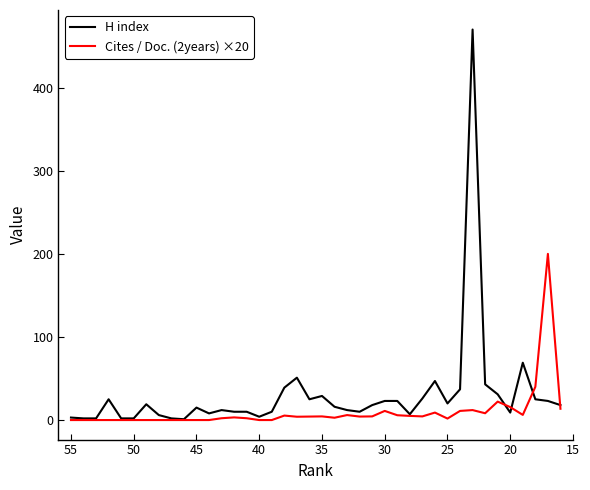

True or false: H index and Cites / Doc. (2years) ×20 intersect in this chart.

True